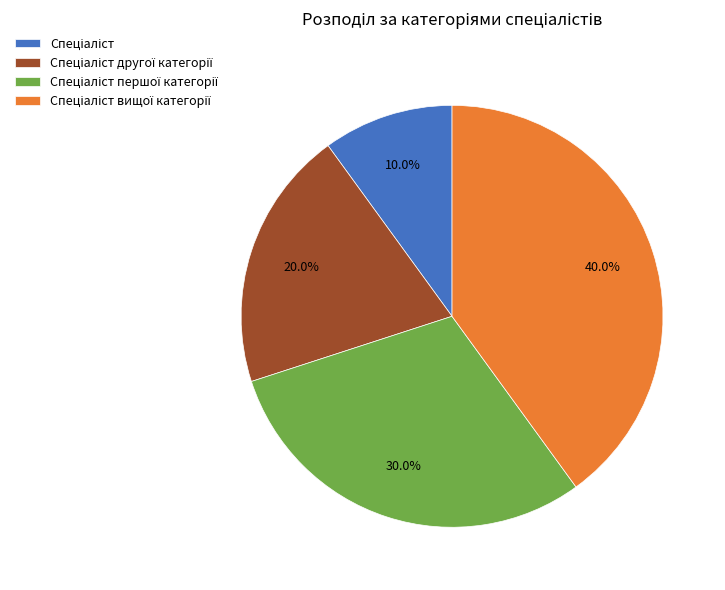

To the nearest percent, what is the average slice percentage?

25%